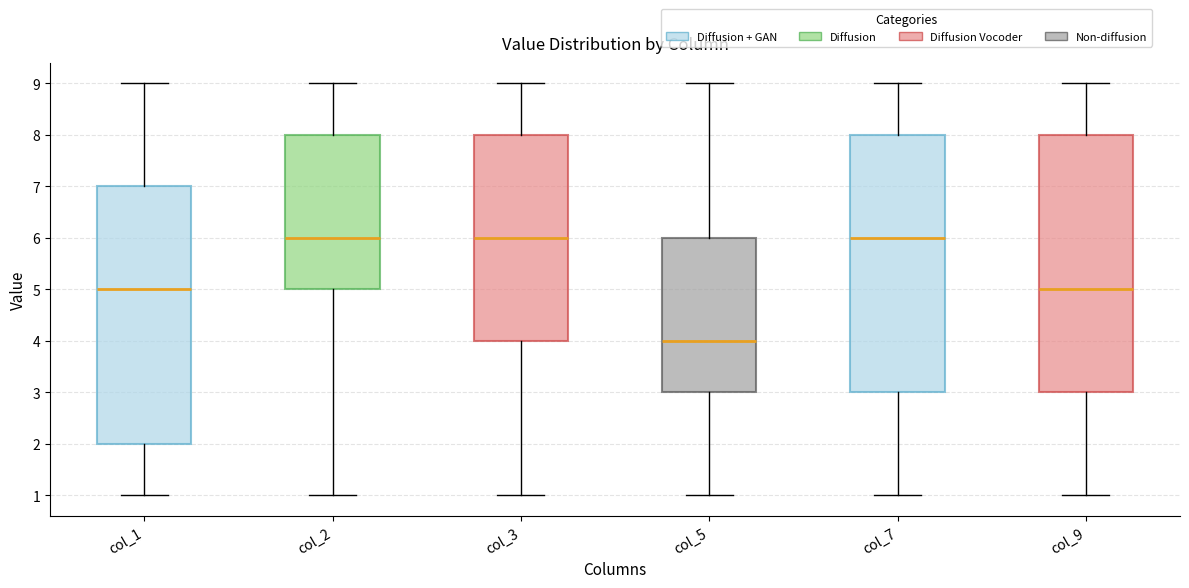

Where is the lower edge of the box for col_1 on the y-axis? The values are not printed on the chart, so give them approximately, as read against the axis.

2